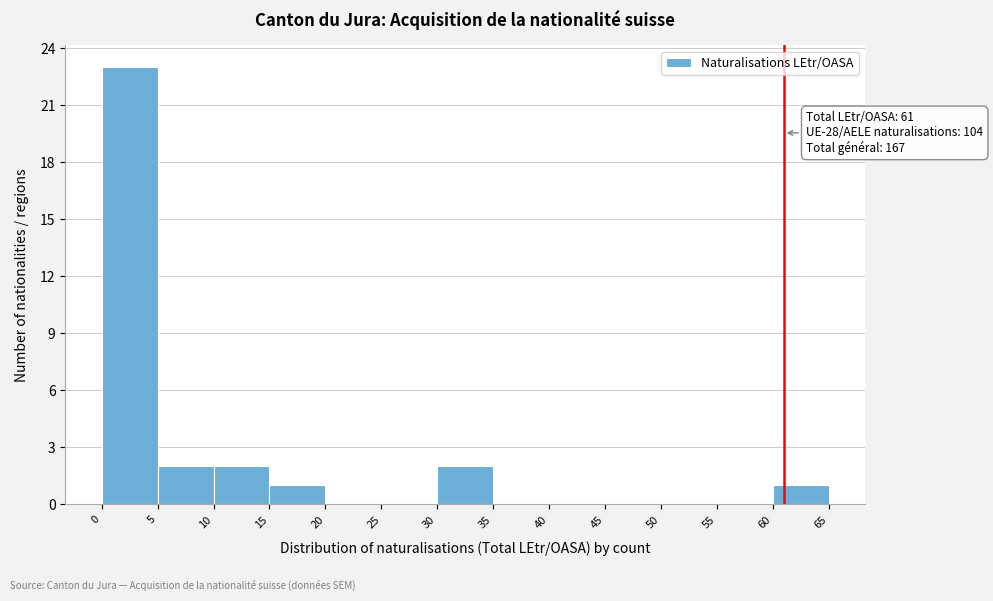

Which range on the x-axis has the tallest bar?

0 to 5